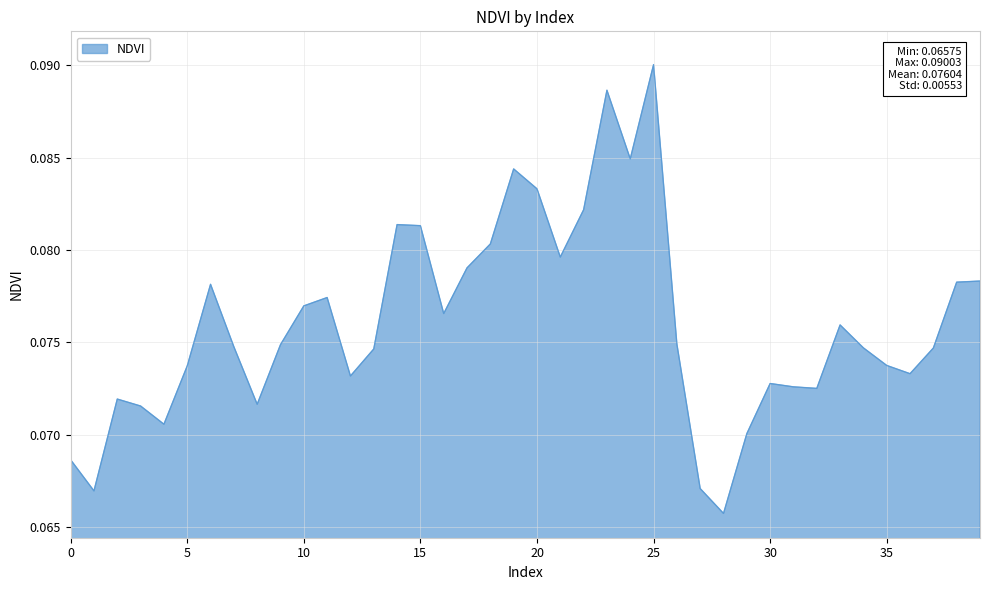

Which label corresponds to the largest value in the chart?

25